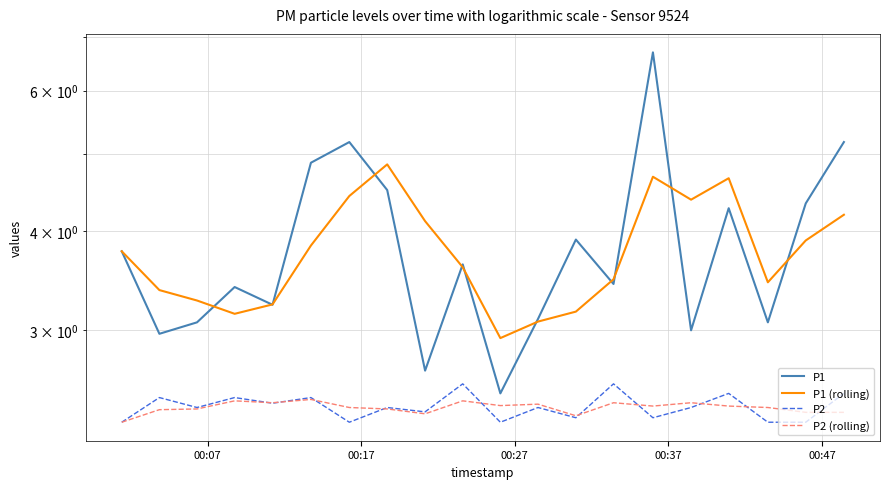

How many P2 values are between 2 and 3?

20